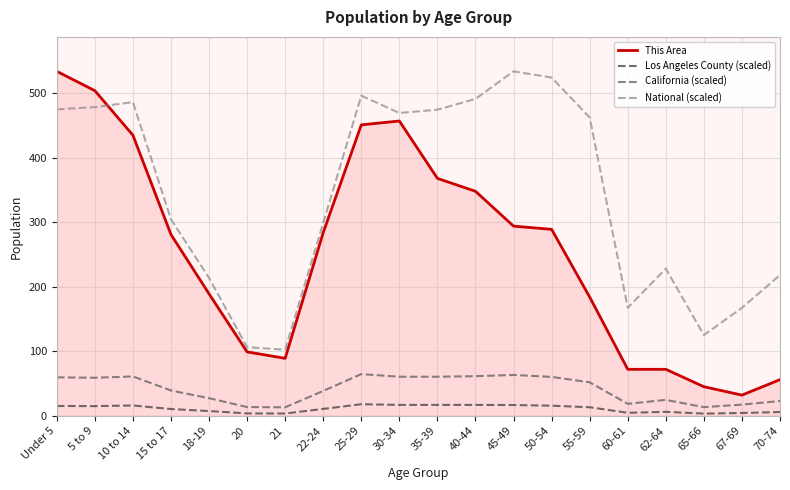

How many lines are shown in the chart?

4